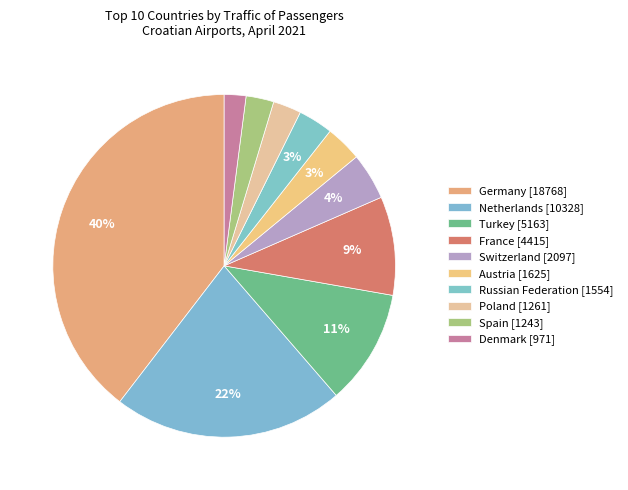

How many segments does this pie chart have?

10